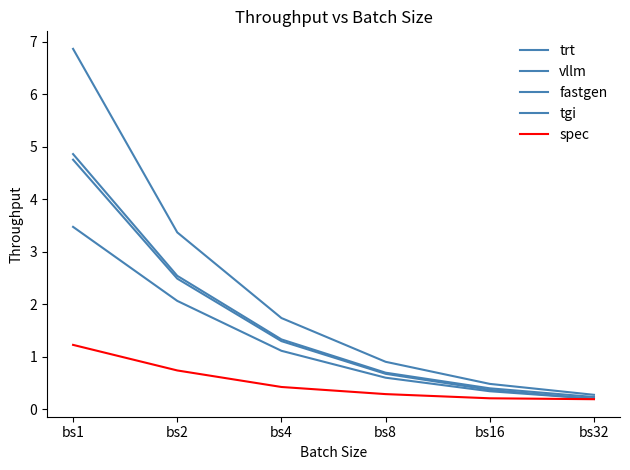

The spec series shows 0.3 at bs32. True or false?

False